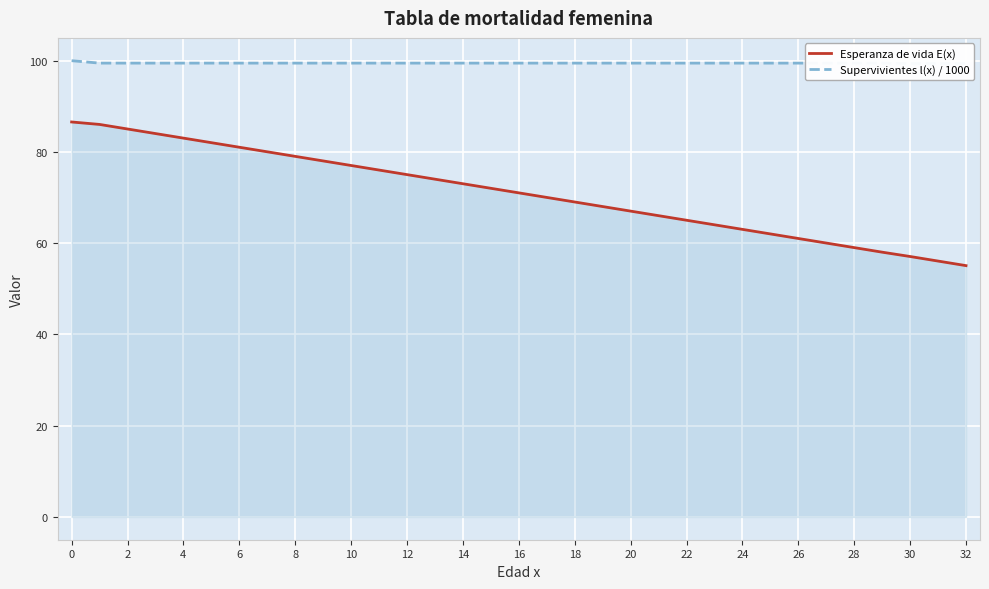

What is the minimum value for Esperanza de vida E(x)?

55.1